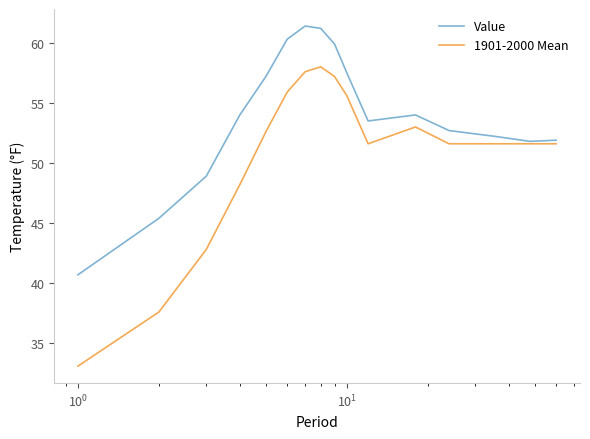

List the series in order of their peak value, lowest first.

1901-2000 Mean, Value